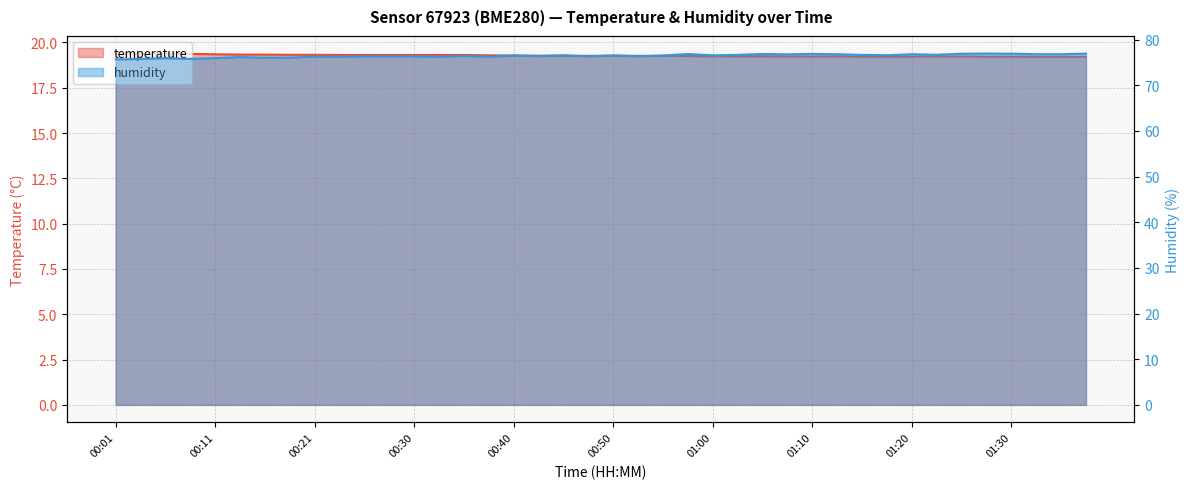

True or false: temperature and humidity cross at least once.

False